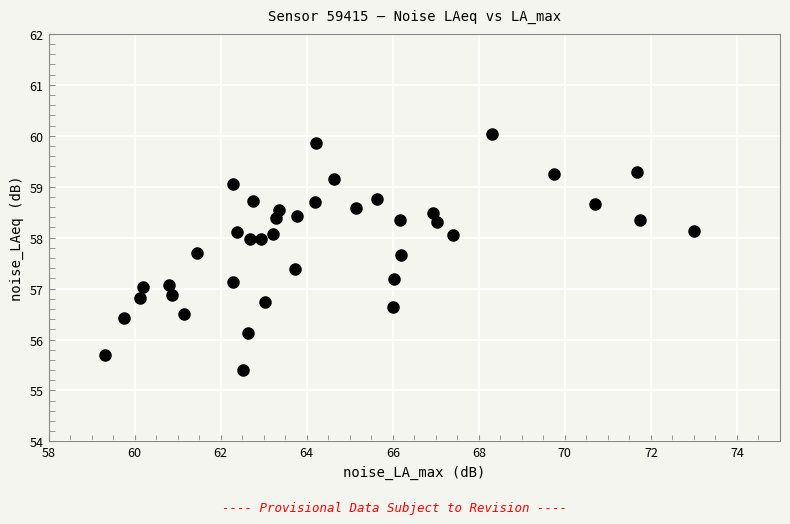

What is the range of X values (max minus min)?

13.7